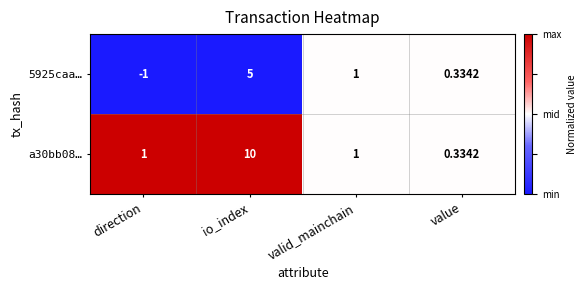

Which label corresponds to the smallest value in the chart?

direction